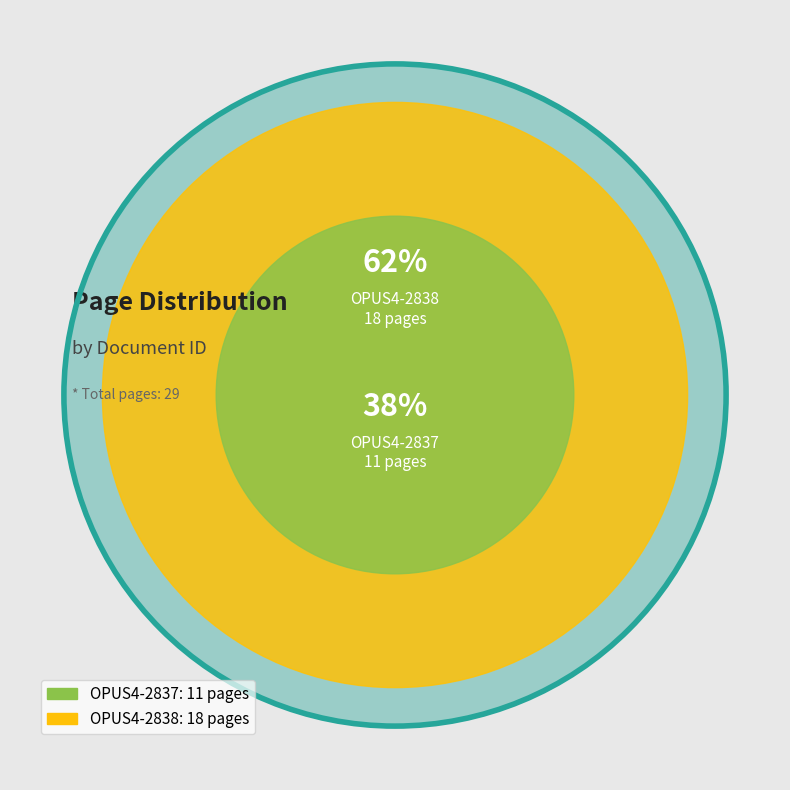

What is the change in value from OPUS4-2837 to OPUS4-2838?

+7